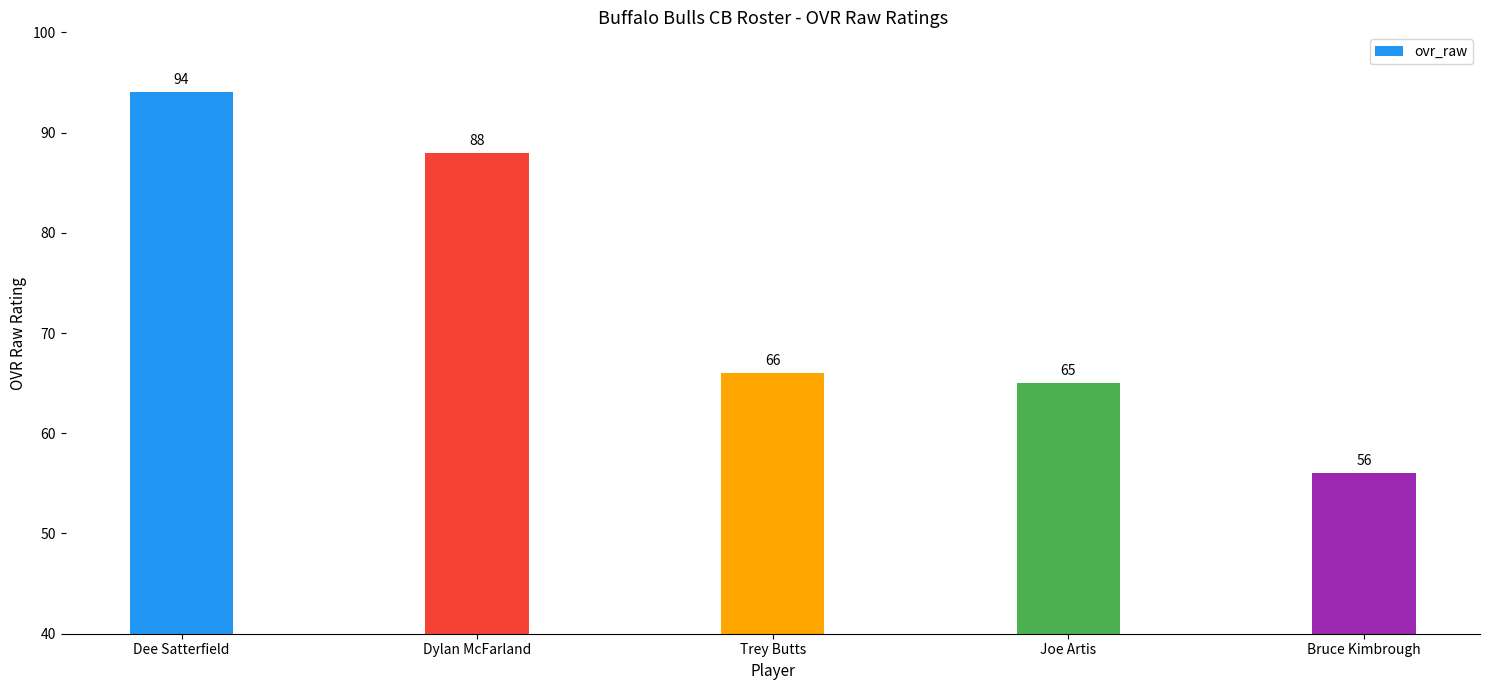

The value at Joe Artis is 65. True or false?

True